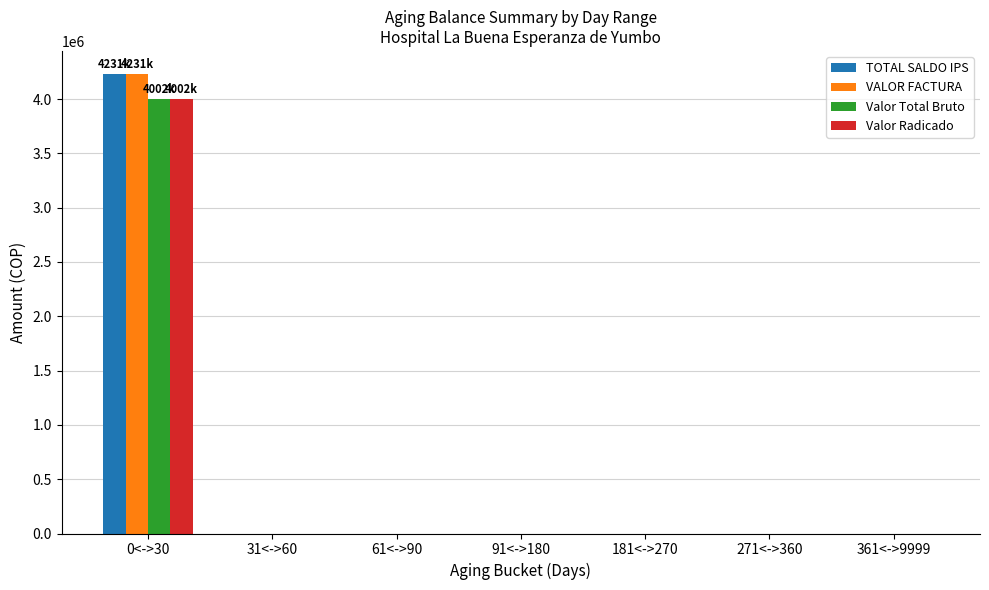

Count the number of categories in the chart.

7